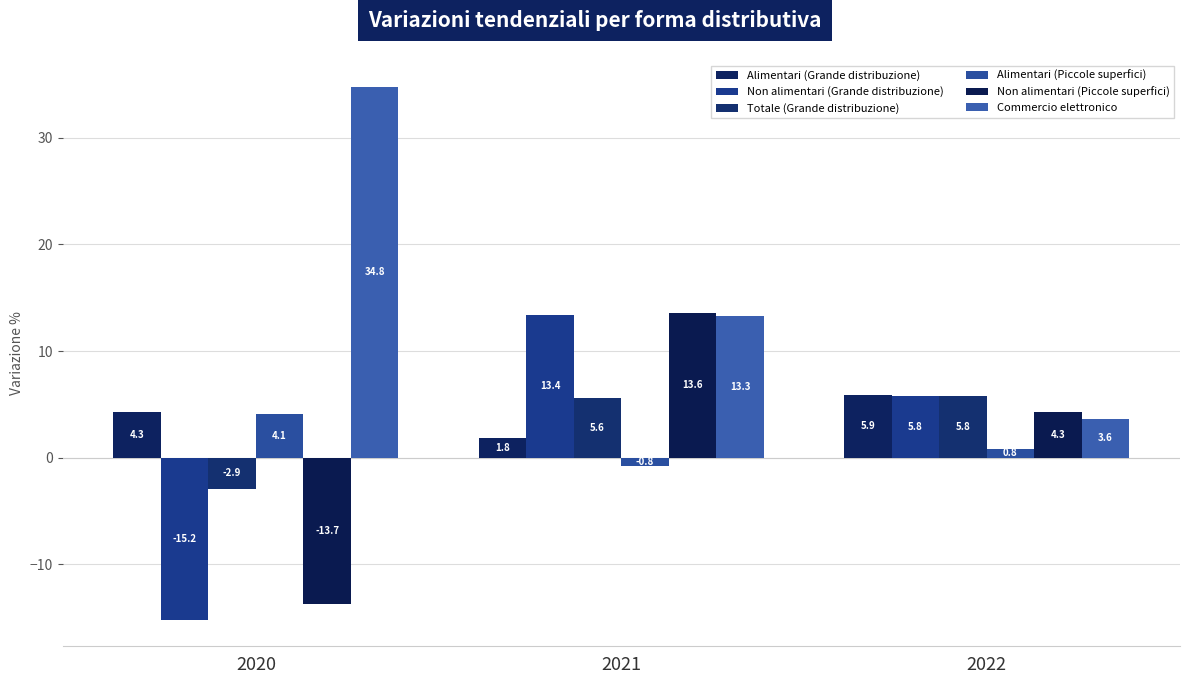

Reading left to right, what are all the values shown in this chart?

Alimentari (Grande distribuzione): 4.3	1.8	5.9
Non alimentari (Grande distribuzione): -15.2	13.4	5.8
Totale (Grande distribuzione): -2.9	5.6	5.8
Alimentari (Piccole superfici): 4.1	-0.8	0.8
Non alimentari (Piccole superfici): -13.7	13.6	4.3
Commercio elettronico: 34.8	13.3	3.6